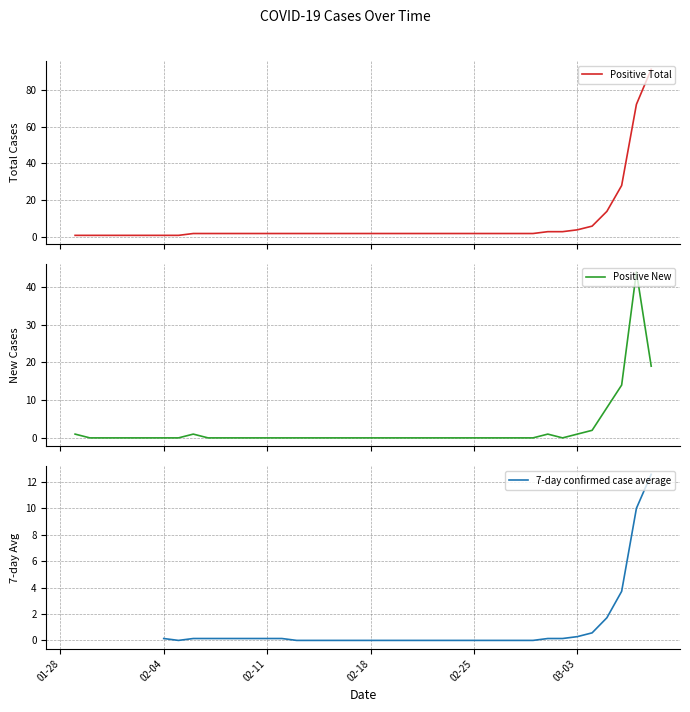

At how many categories does at least one series exceed 26?

3